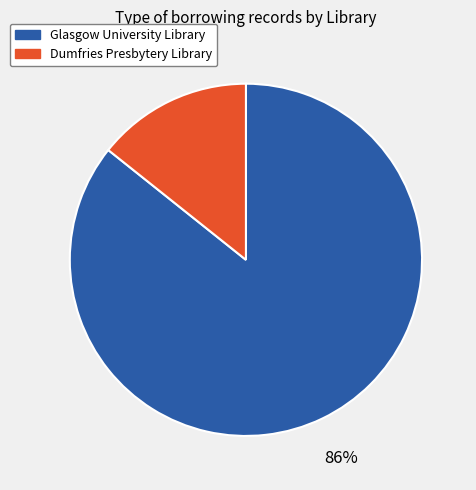

The Dumfries Presbytery Library slice represents 14% of the pie. True or false?

True